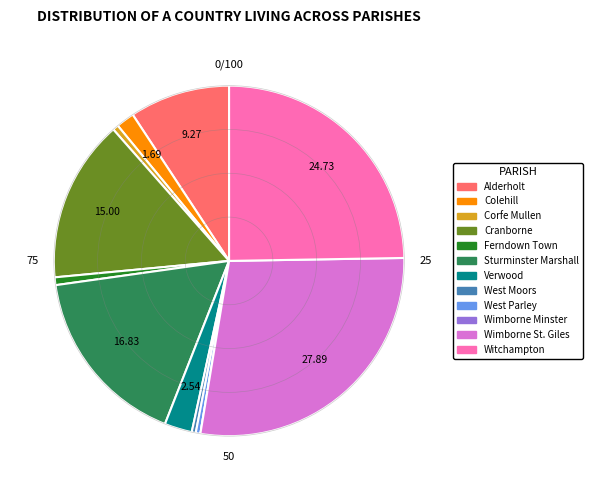

Does Corfe Mullen represent more than half of the total?

No